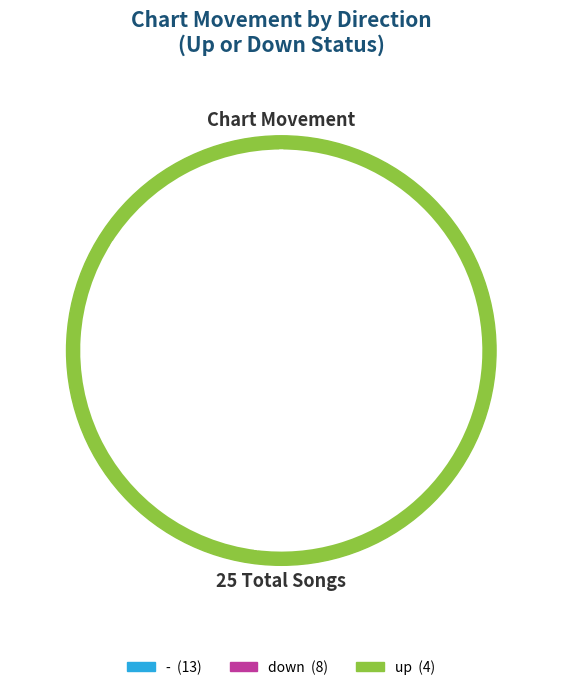

What percentage is NOT represented by -?

48.0%